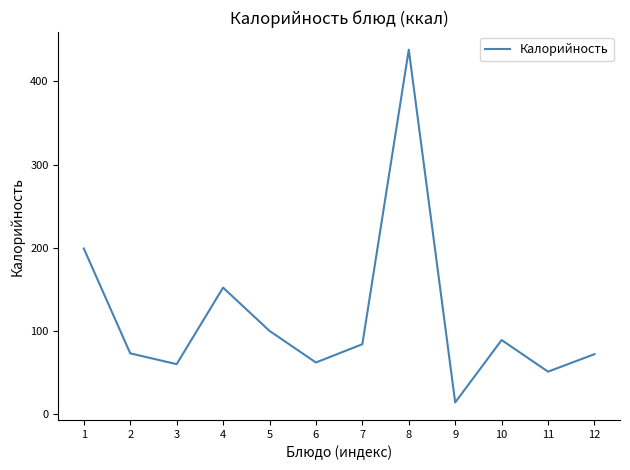

At which label is the value closest to 226?

1